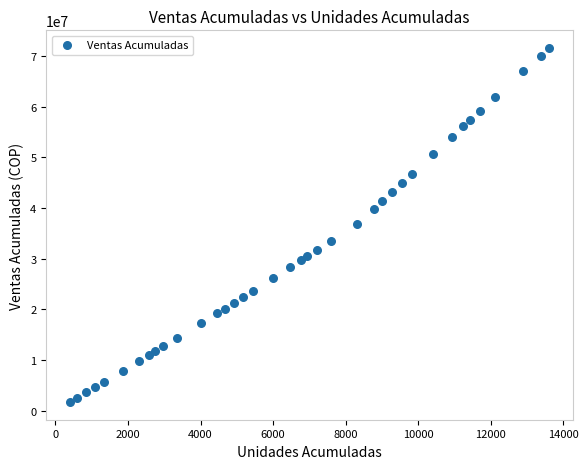

What is the range of X values (max minus min)?

13208.1